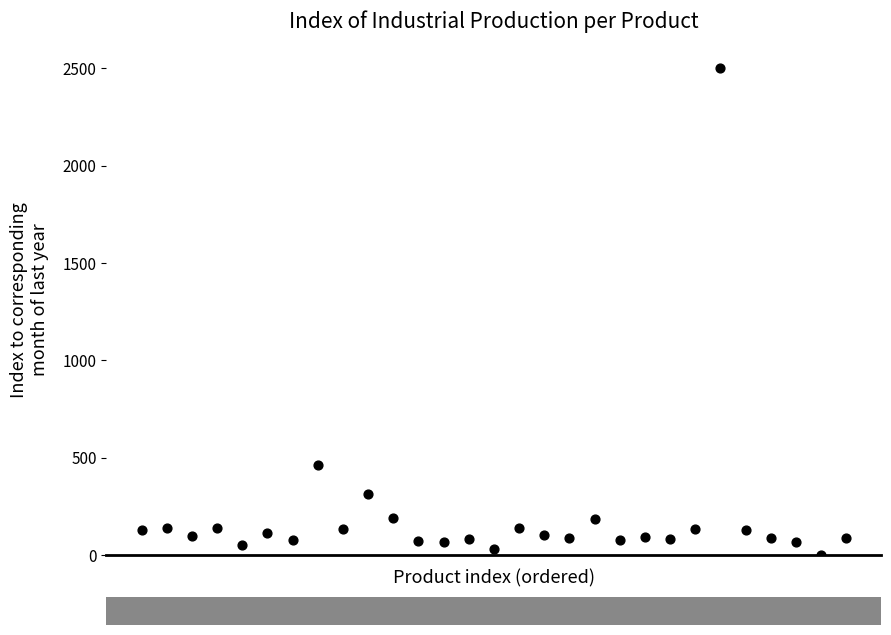

What Y value in the scatter plot is closest to 1250?

464.0